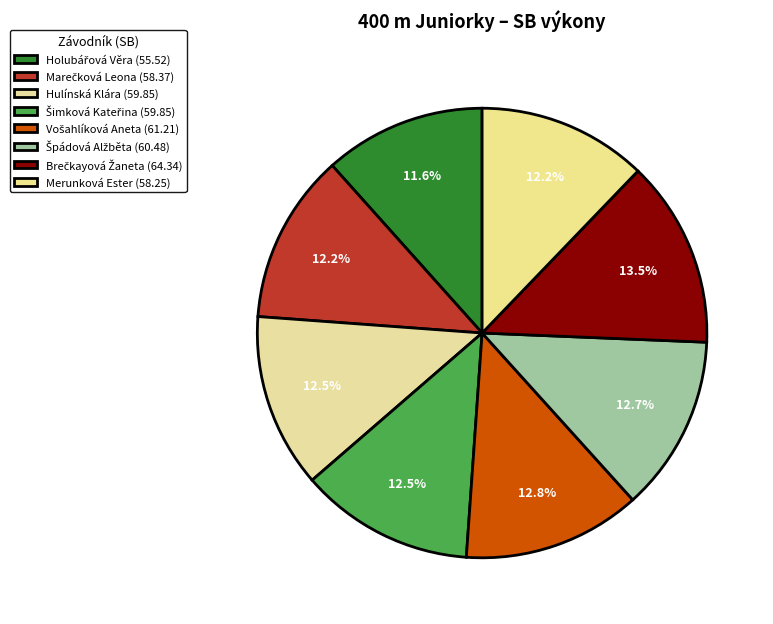

What is the change in value from Holubářová Věra to Hulínská Klára?

+4.3